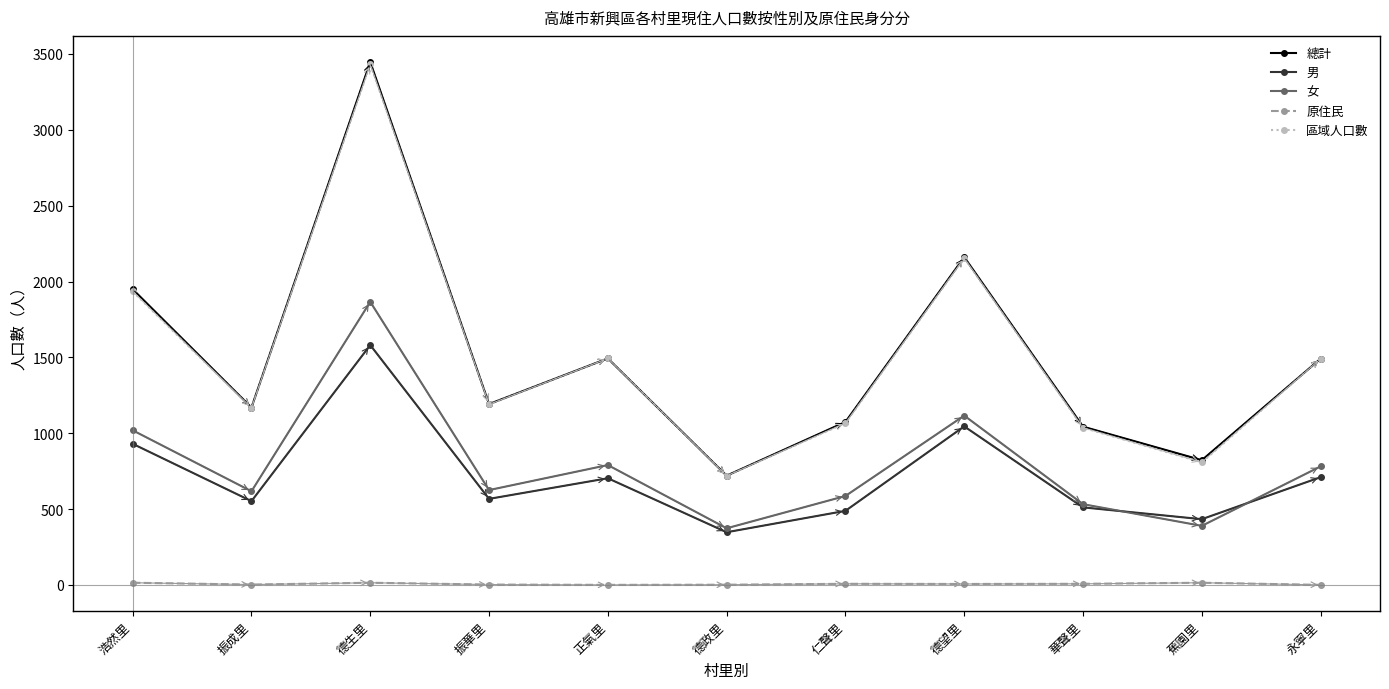

True or false: 男 and 原住民 cross at least once.

False